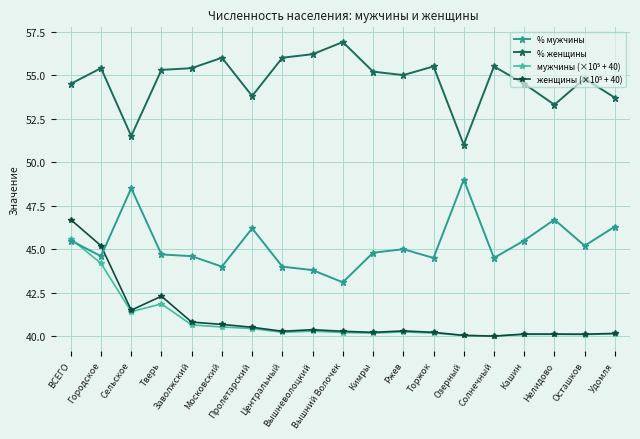

Which series has the largest total across all categories?

% женщины